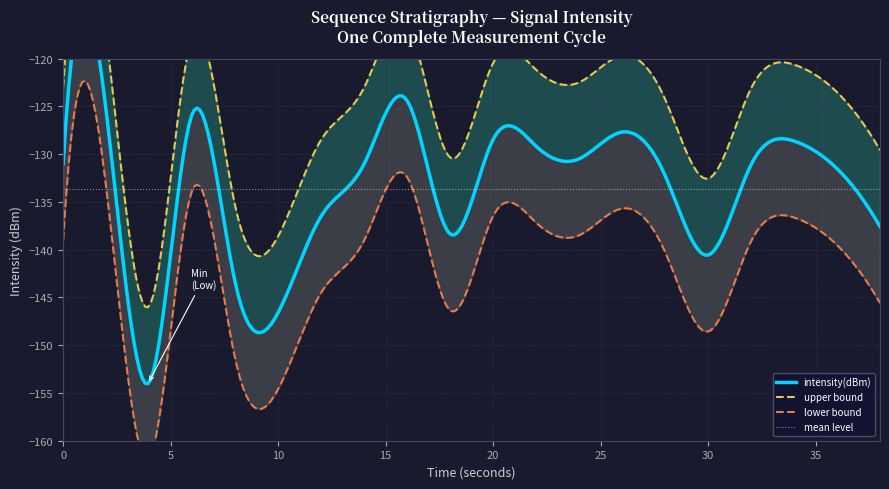

Count the number of values greater than -131.

9